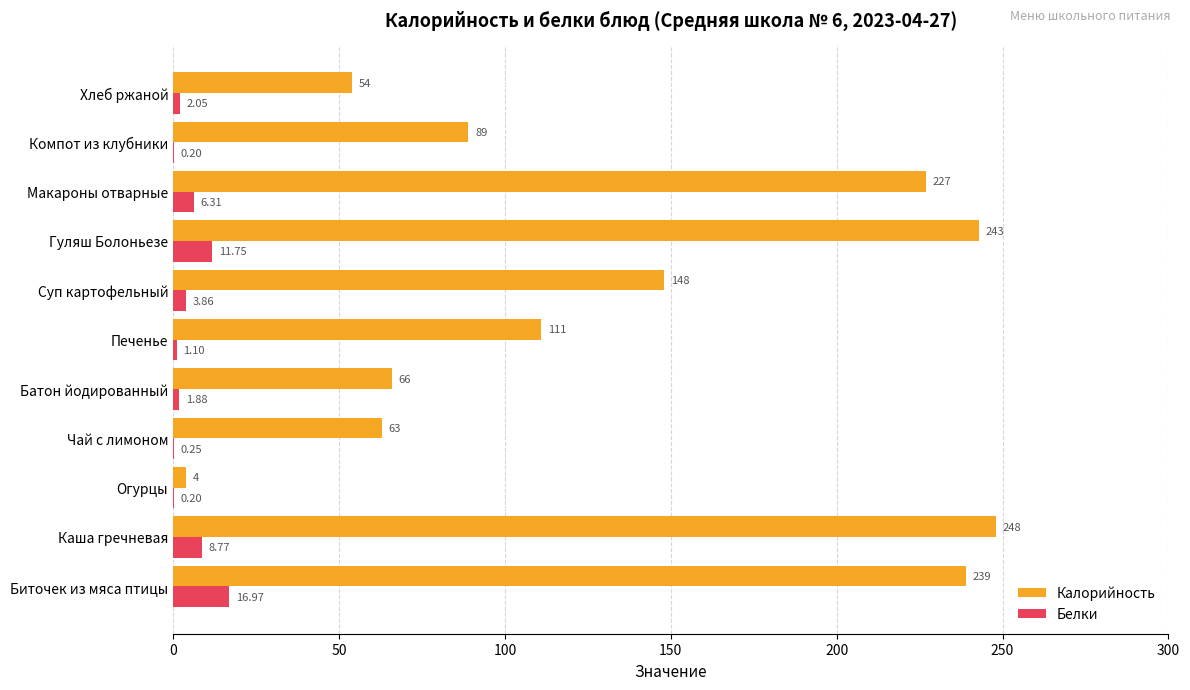

At which category is the sum across all series the highest?

Каша гречневая